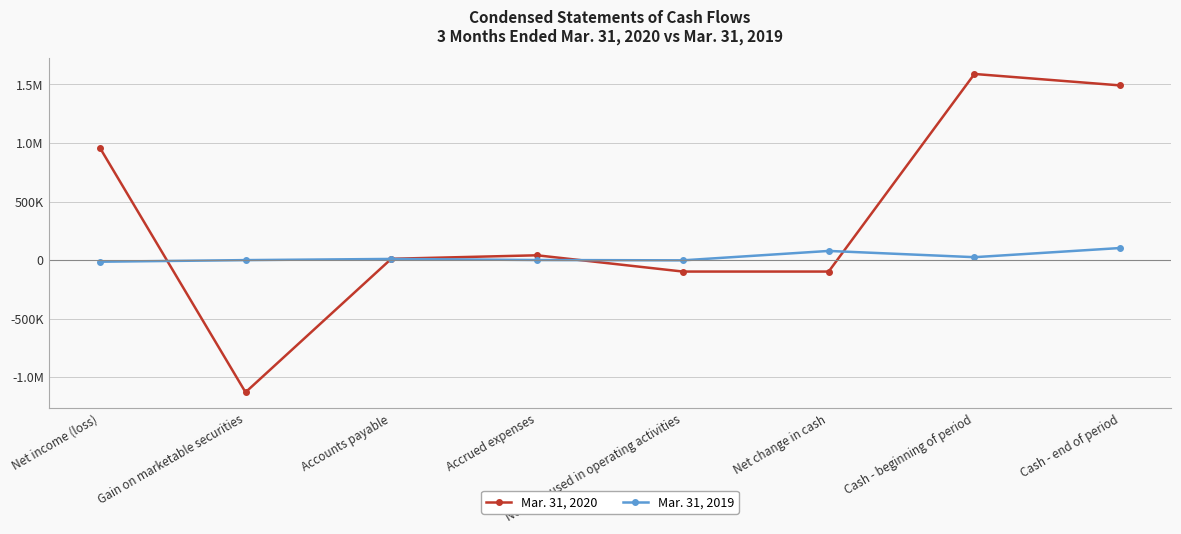

Is this an area chart (filled region under the line)?

No